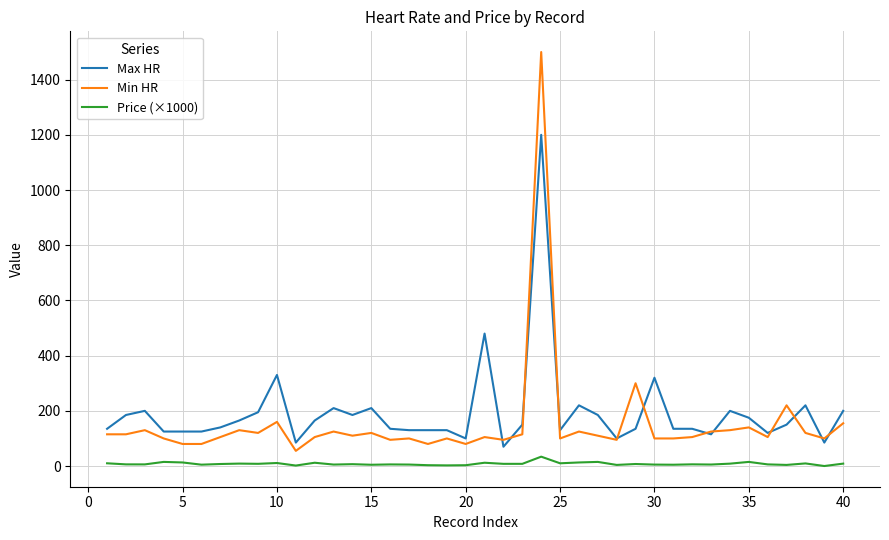

True or false: Max HR and Price (×1000) cross at least once.

False